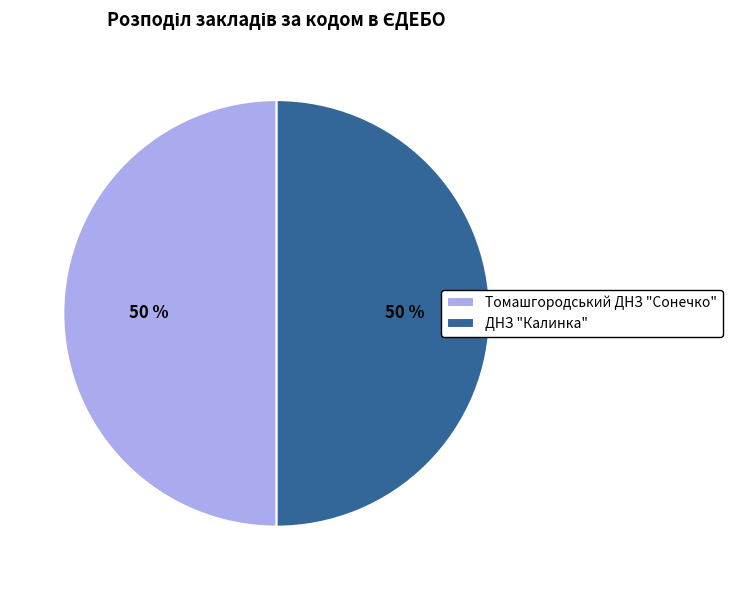

To the nearest percent, what percentage of the pie is Томашгородський ДНЗ "Сонечко"?

50%